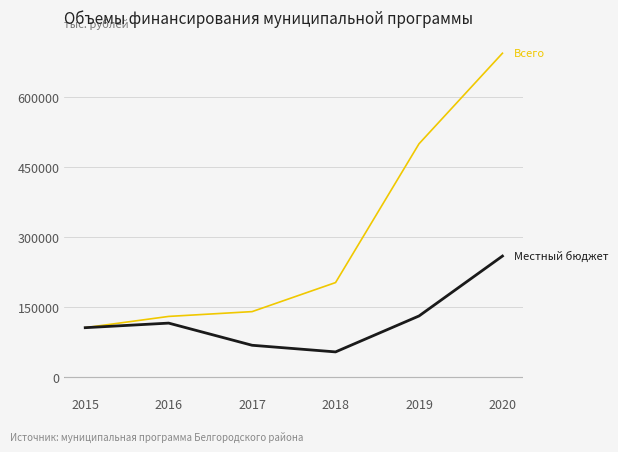

What is the total value across all series at 2017?

209568.7